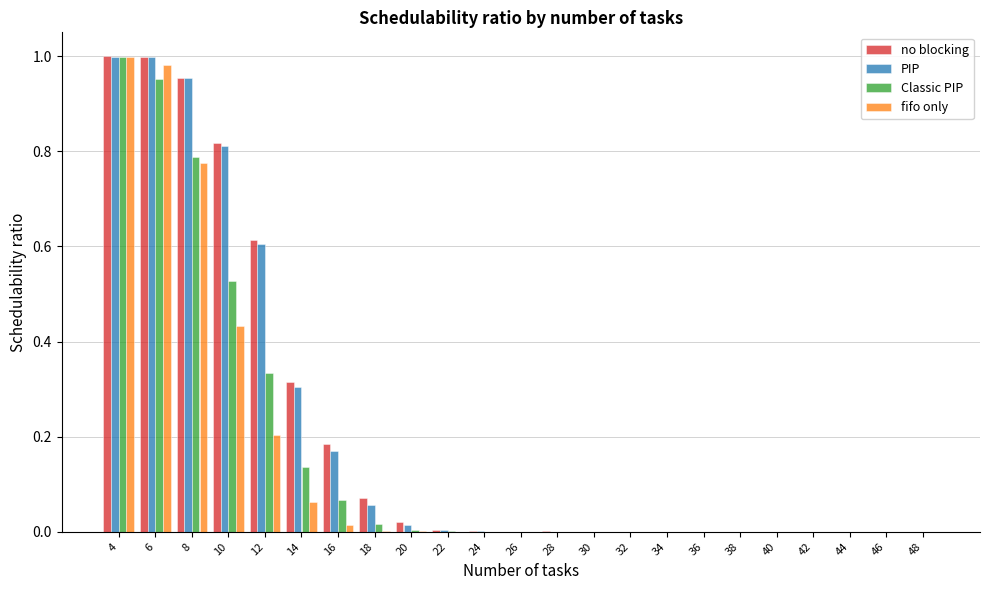

Is it true that PIP equals 1.0 at 8?

True